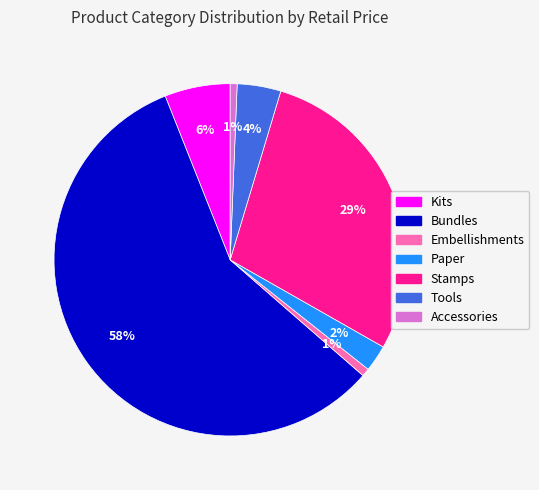

Between Paper and Tools, which is larger?

Tools